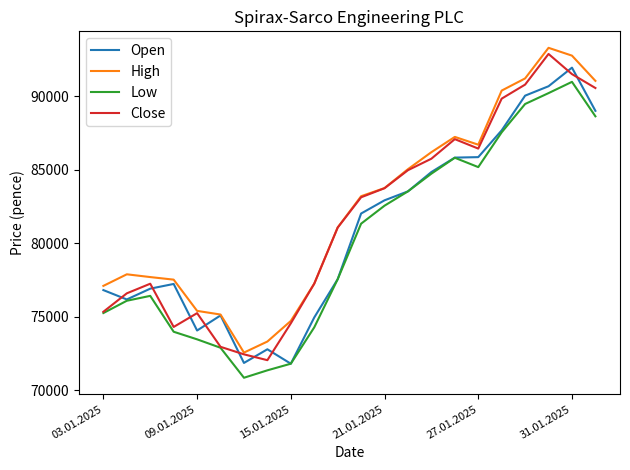

What is the minimum value shown in the chart?

70851